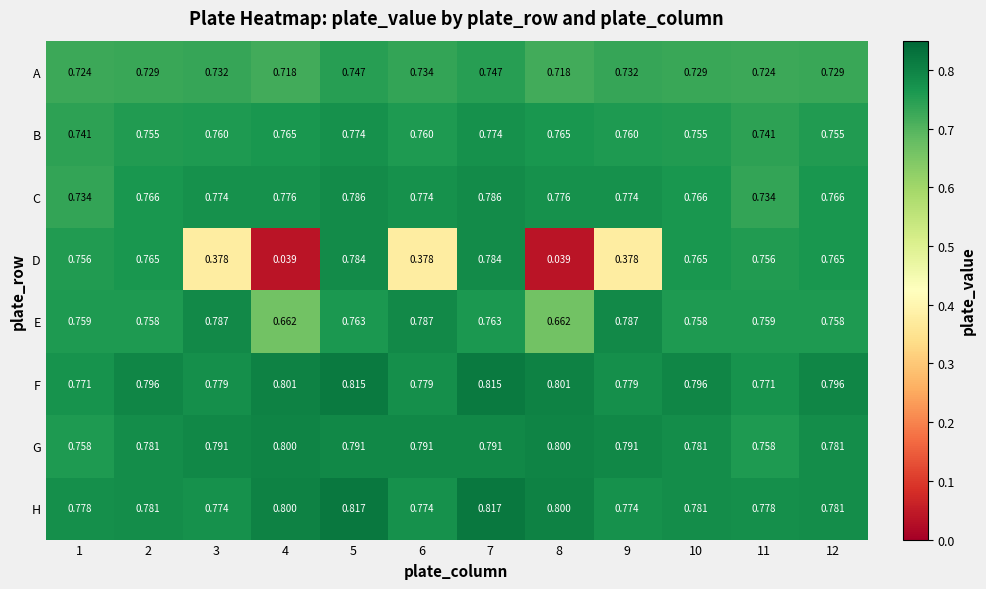

Which series has the largest total across all categories?

F